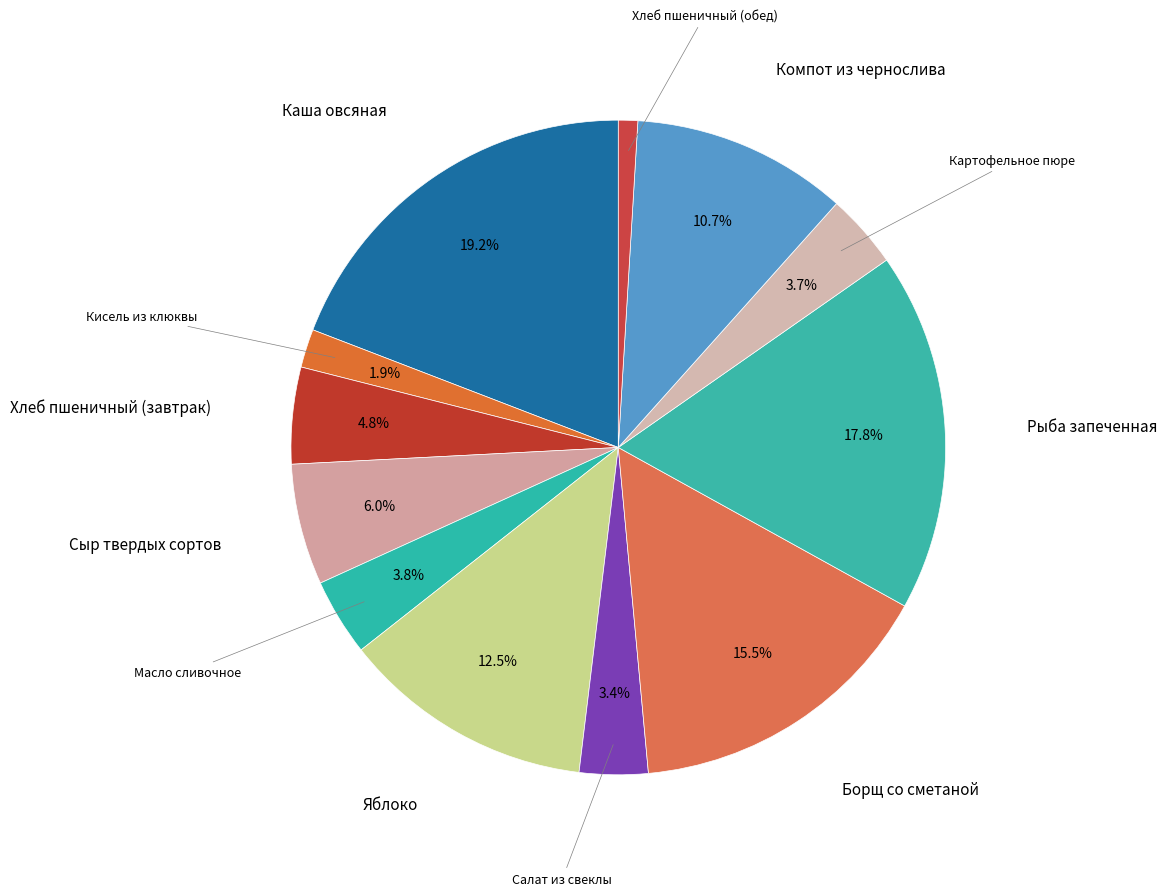

True or false: Кисель из клюквы accounts for 2% of the total.

True